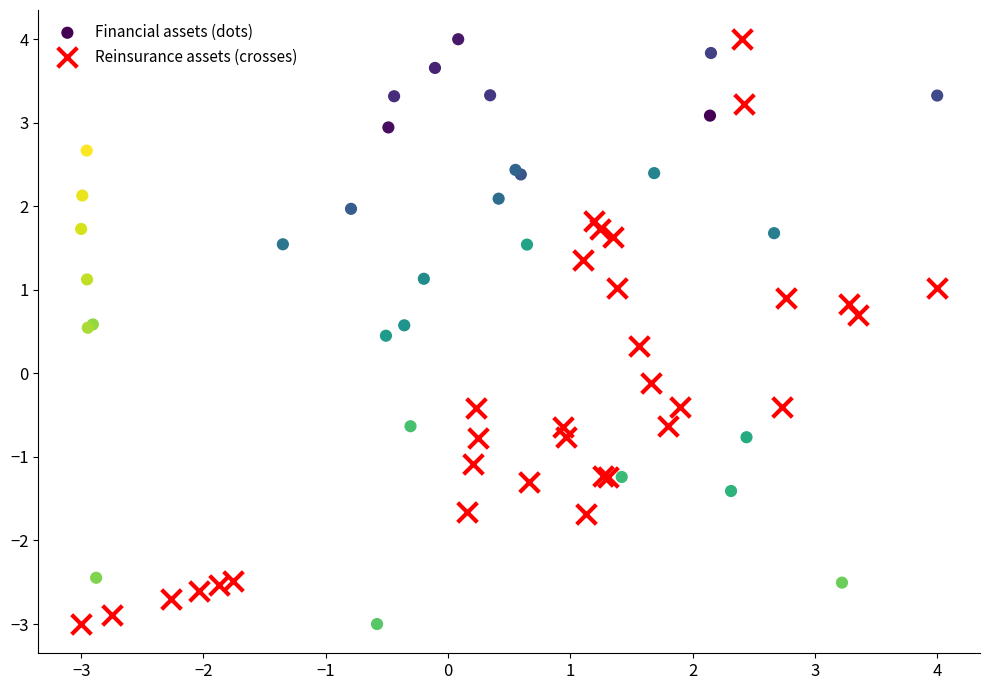

What are all the series names shown in the legend?

Financial assets (dots), Reinsurance assets (crosses)